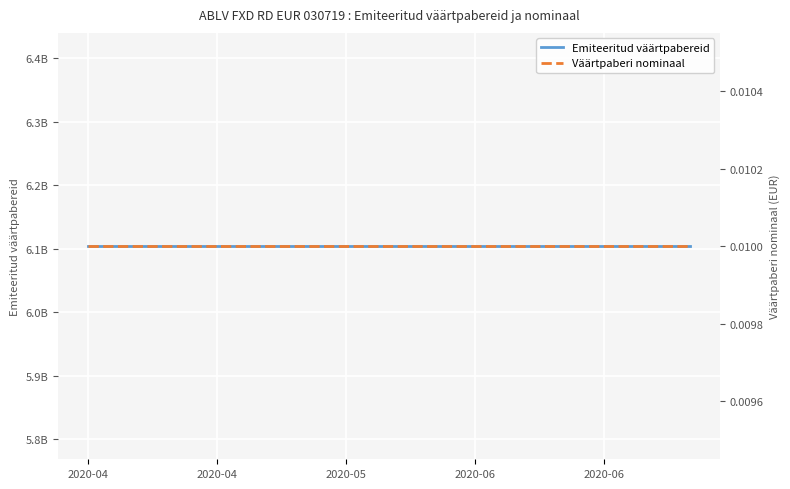

True or false: Emiteeritud väärtpabereid and Väärtpaberi nominaal cross at least once.

False